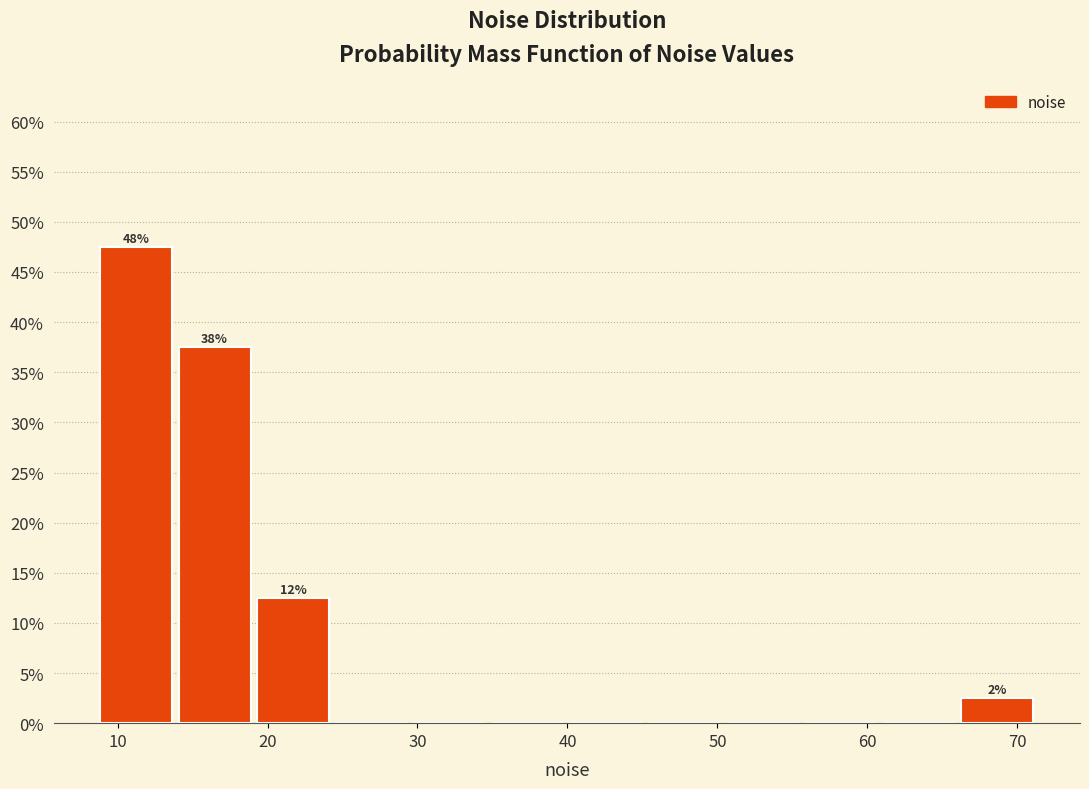

Which range on the x-axis has the tallest bar?

9 to 14